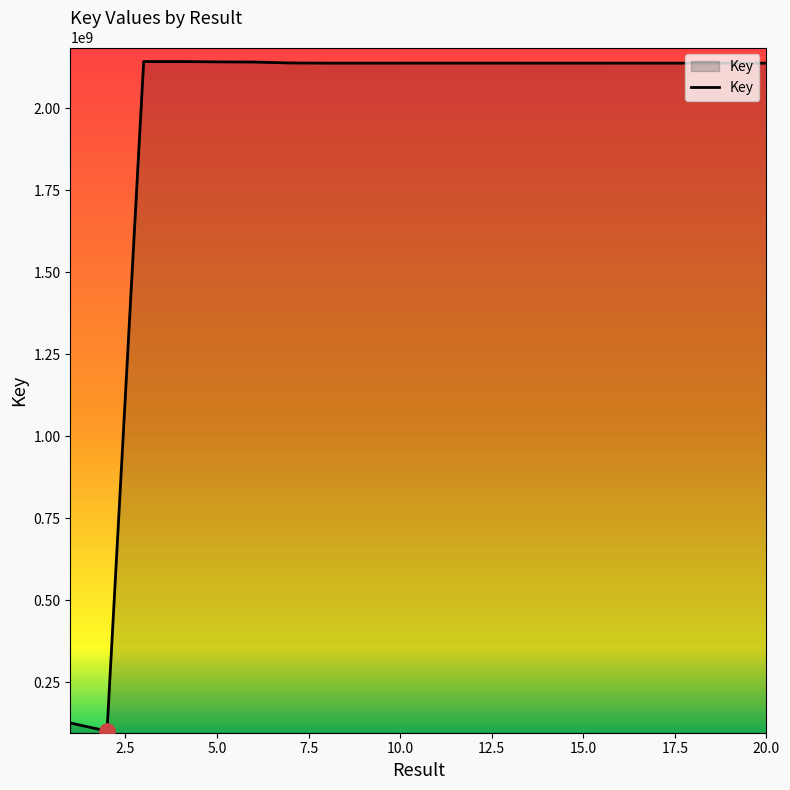

What is the maximum value shown in the chart?

2142485728